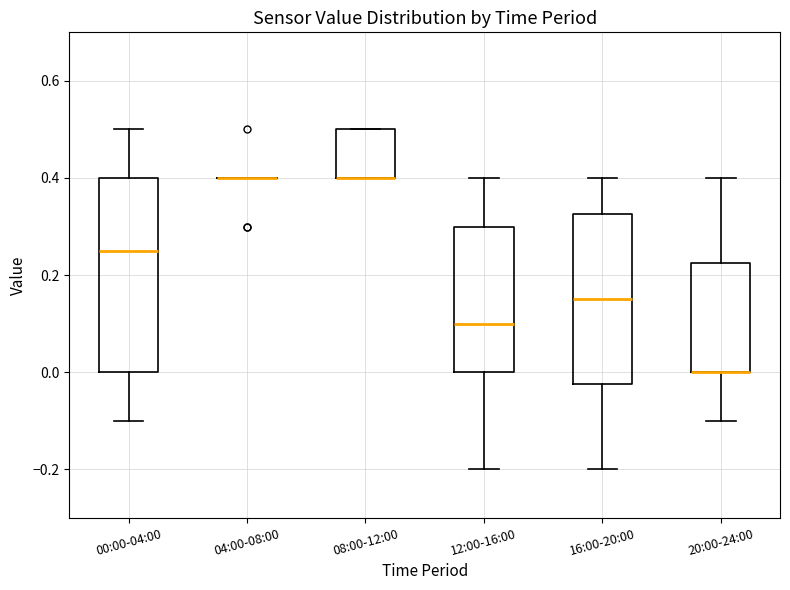

Reading left to right, read every box against the y-axis: the position of its median line, the range the box covers, and the ends of its whiskers. The values are not printed on the chart, so give them approximately, as read against the axis.

00:00-04:00: median 0.26, box 0.00 to 0.40, whiskers -0.10 to 0.50
04:00-08:00: box collapsed to a line at 0.40, whiskers 0.40 to 0.40
08:00-12:00: median 0.40 (drawn on the box's lower edge), box 0.40 to 0.50, whiskers 0.40 to 0.50
12:00-16:00: median 0.10, box 0.00 to 0.30, whiskers -0.20 to 0.40
16:00-20:00: median 0.16, box -0.02 to 0.32, whiskers -0.20 to 0.40
20:00-24:00: median 0.00 (drawn on the box's lower edge), box 0.00 to 0.22, whiskers -0.10 to 0.40